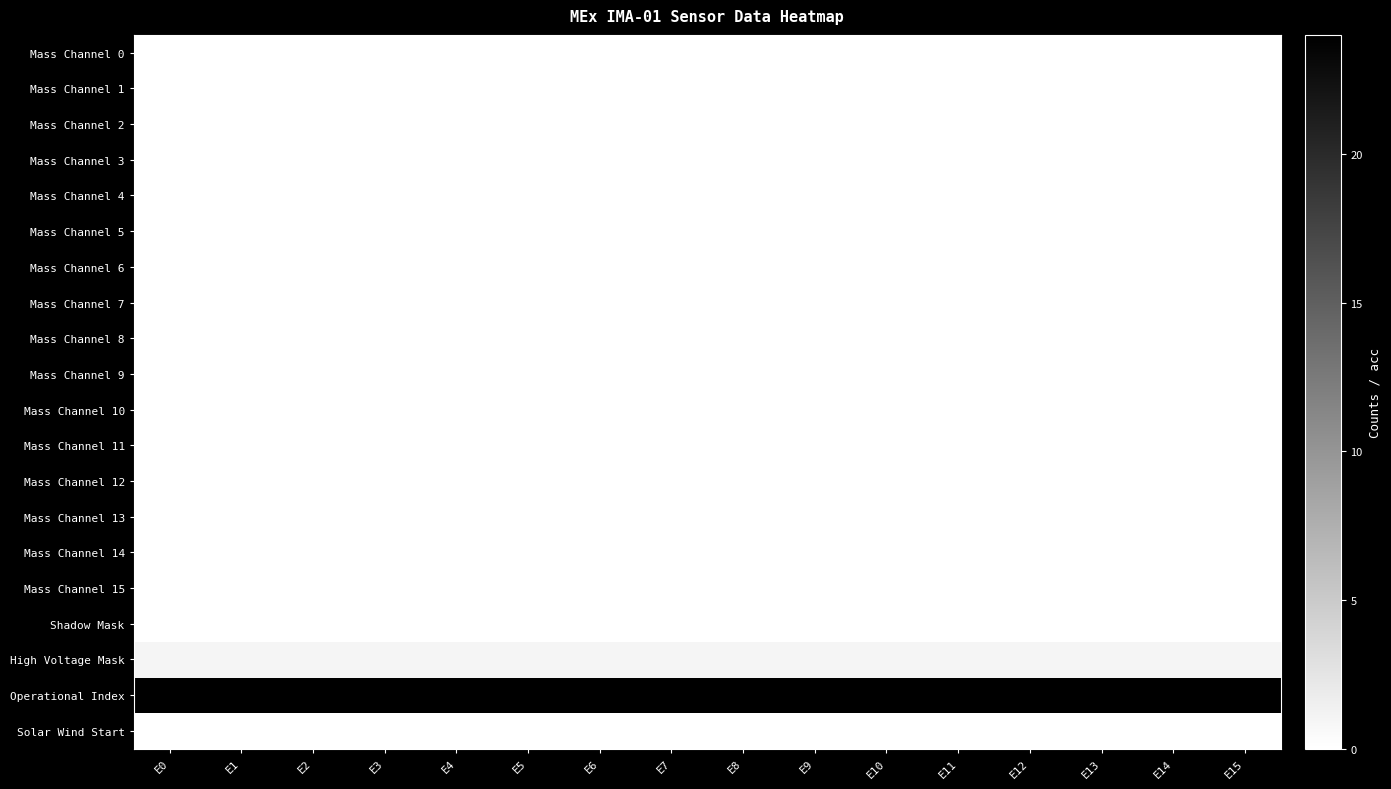

Rank the series at E8 from highest to lowest value.

Operational Index, High Voltage Mask, Mass Channel 0, Mass Channel 1, Mass Channel 2, Mass Channel 3, Mass Channel 4, Mass Channel 5, Mass Channel 6, Mass Channel 7, Mass Channel 8, Mass Channel 9, Mass Channel 10, Mass Channel 11, Mass Channel 12, Mass Channel 13, Mass Channel 14, Mass Channel 15, Shadow Mask, Solar Wind Start